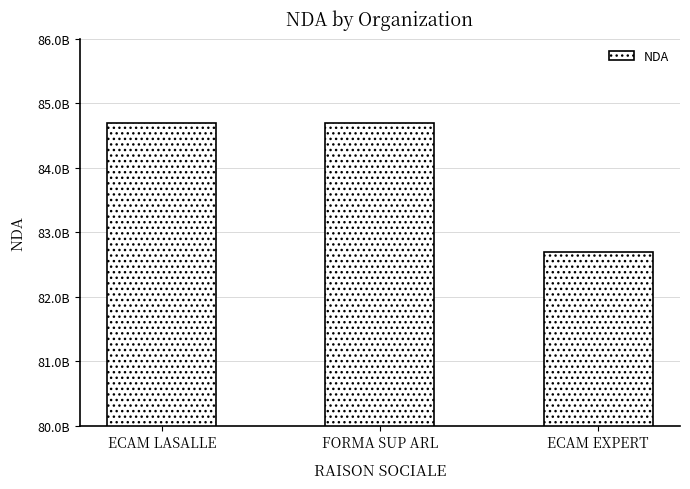

Between FORMA SUP ARL and ECAM EXPERT, which is larger?

FORMA SUP ARL